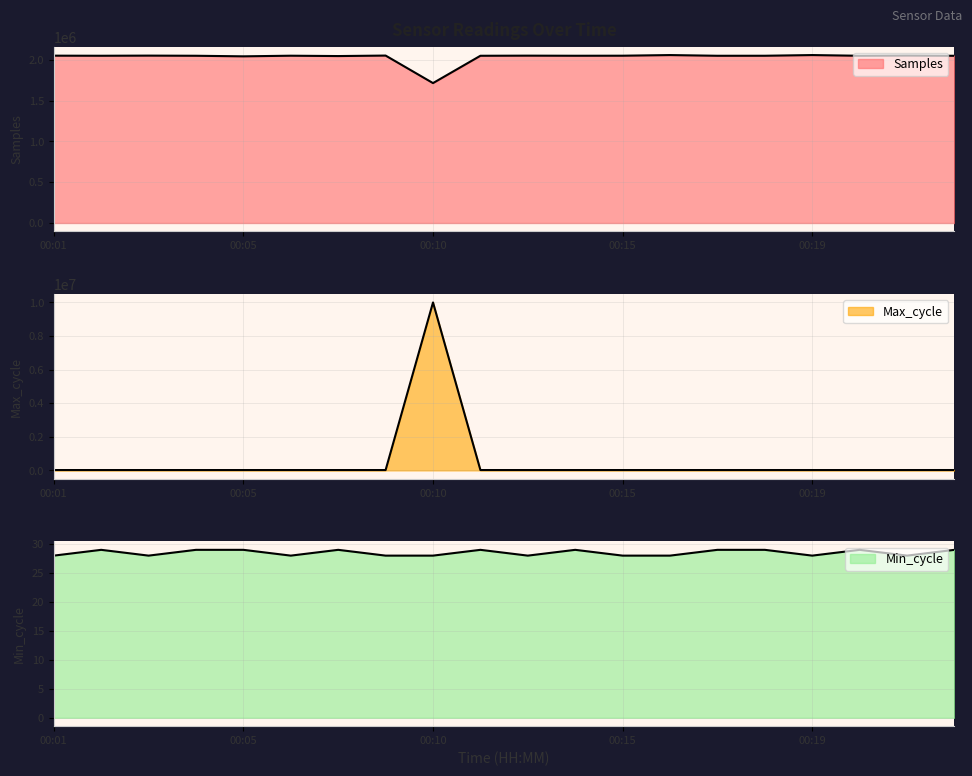

At which label does Max_cycle first exceed 19941?

00:01